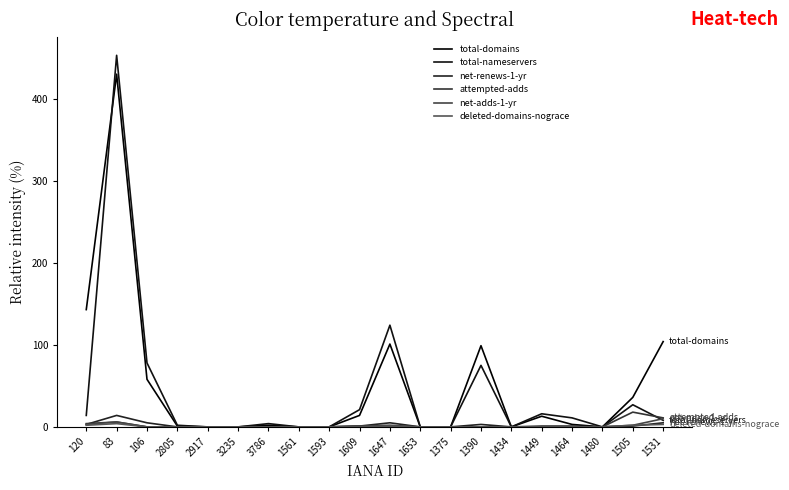

How many lines are shown in the chart?

6